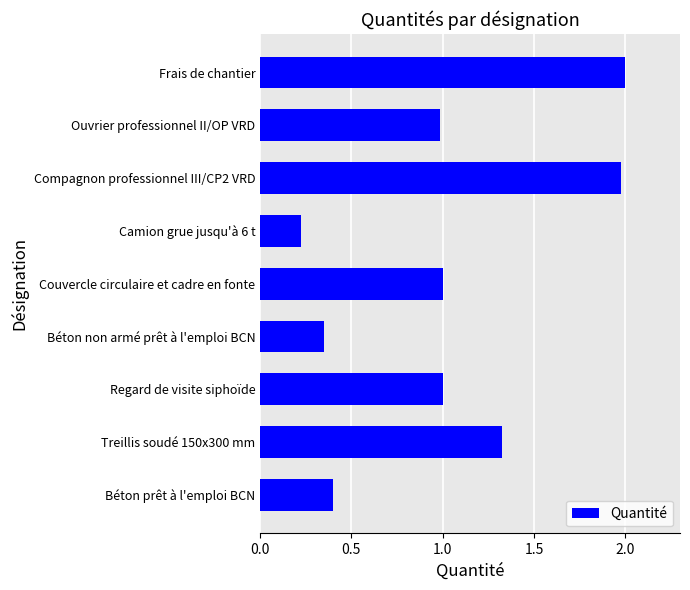

Which has a higher value, Compagnon professionnel III/CP2 VRD or Béton non armé prêt à l'emploi BCN?

Compagnon professionnel III/CP2 VRD